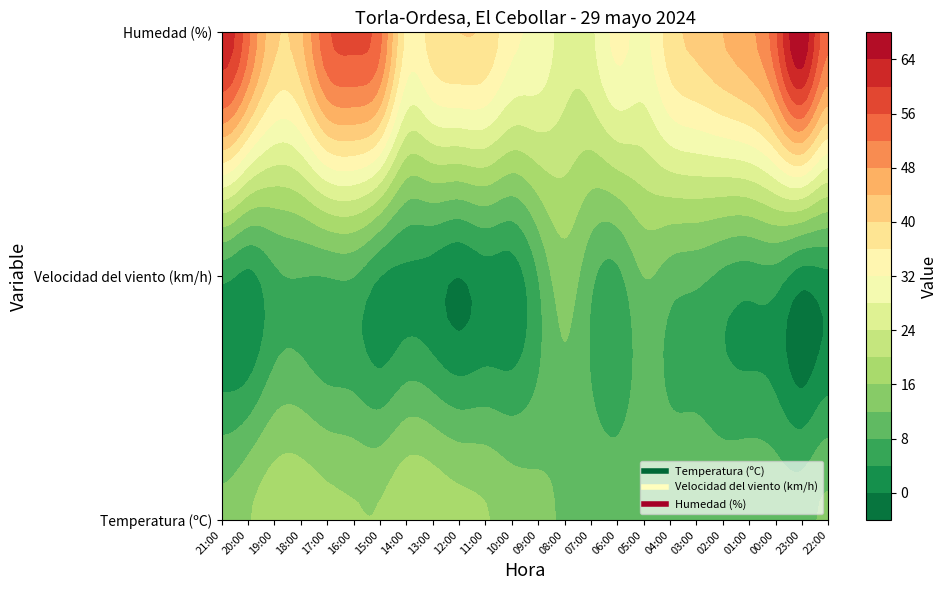

At how many categories does at least one series exceed 14?

24